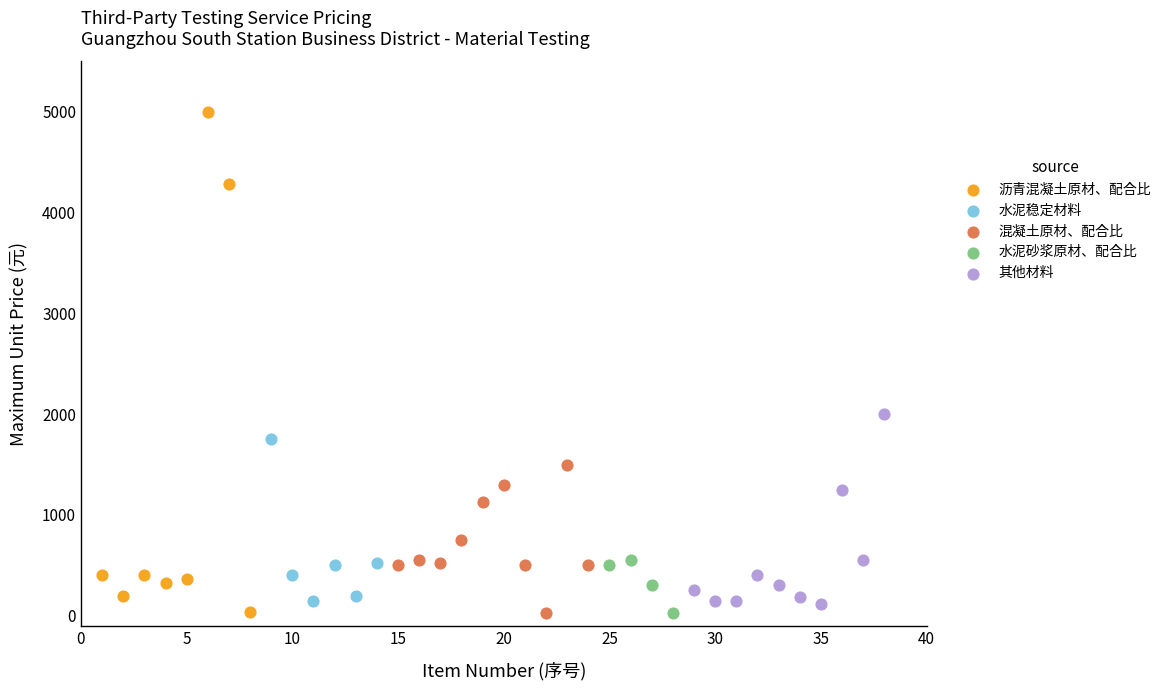

Which series contains the highest Y value?

沥青混凝土原材、配合比